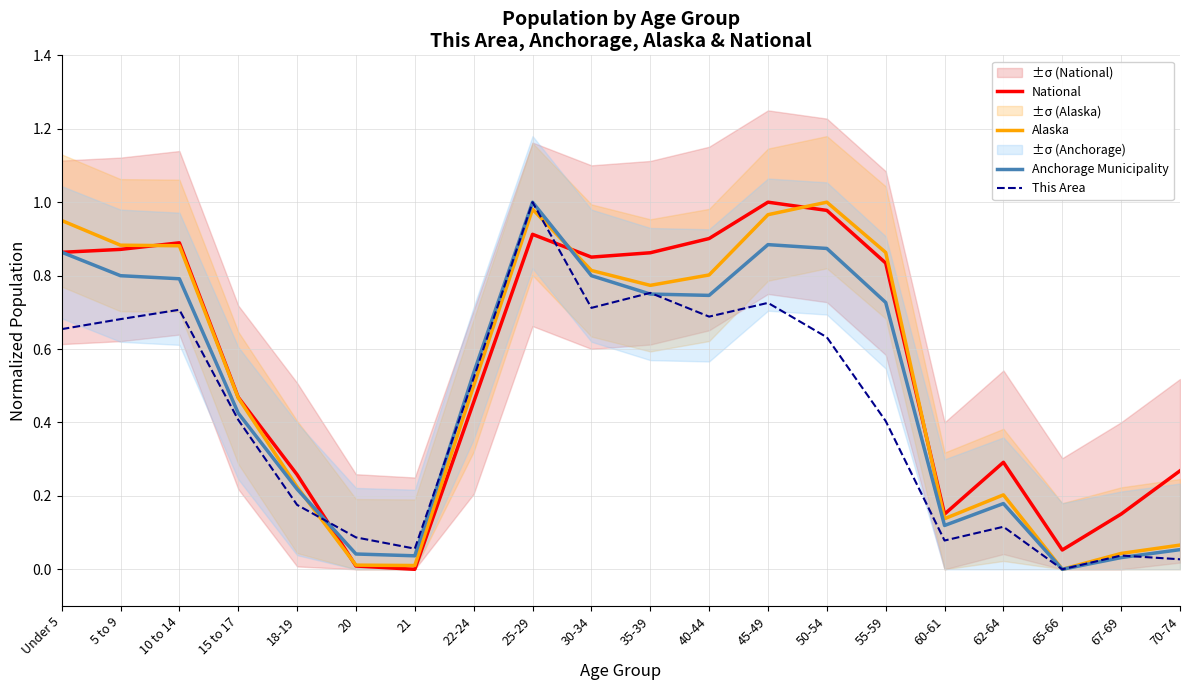

Rank the series by their maximum value, from highest to lowest.

National, Alaska, Anchorage Municipality, This Area